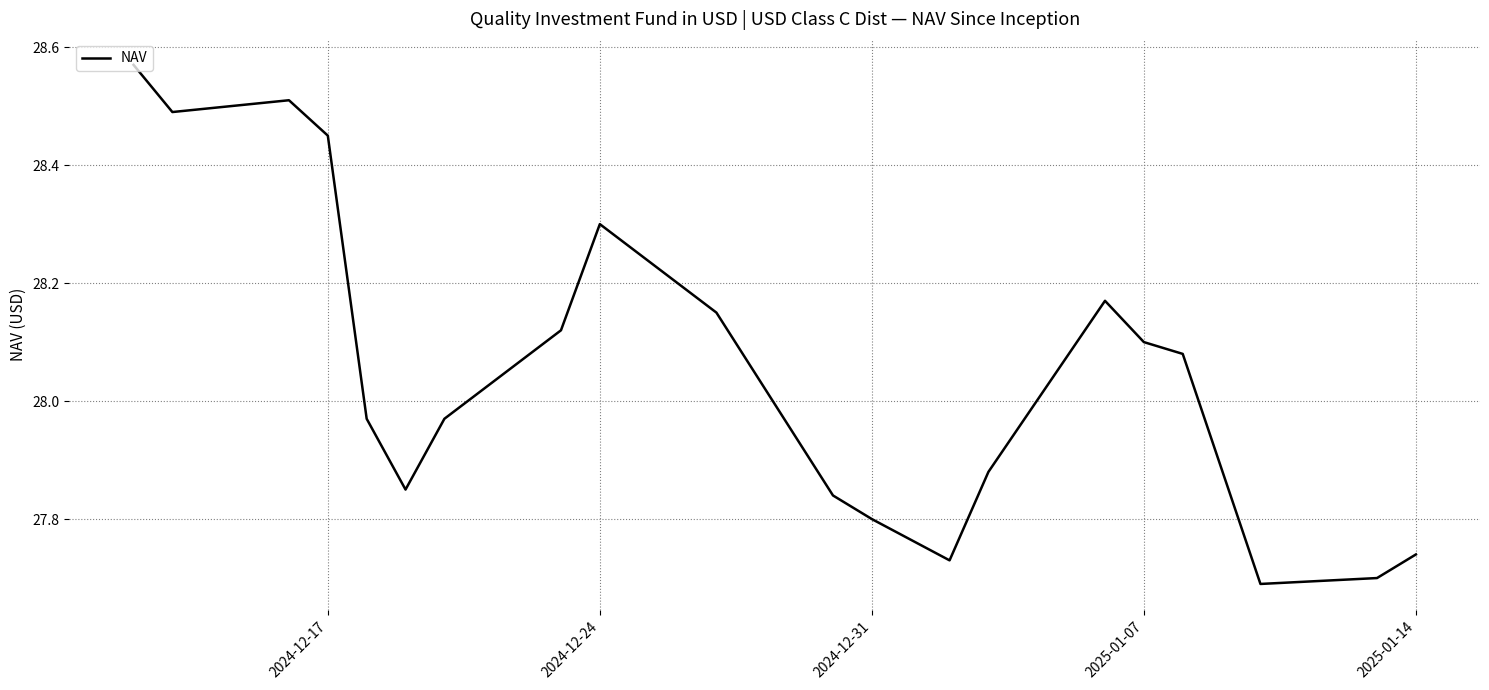

How many lines are shown in the chart?

1